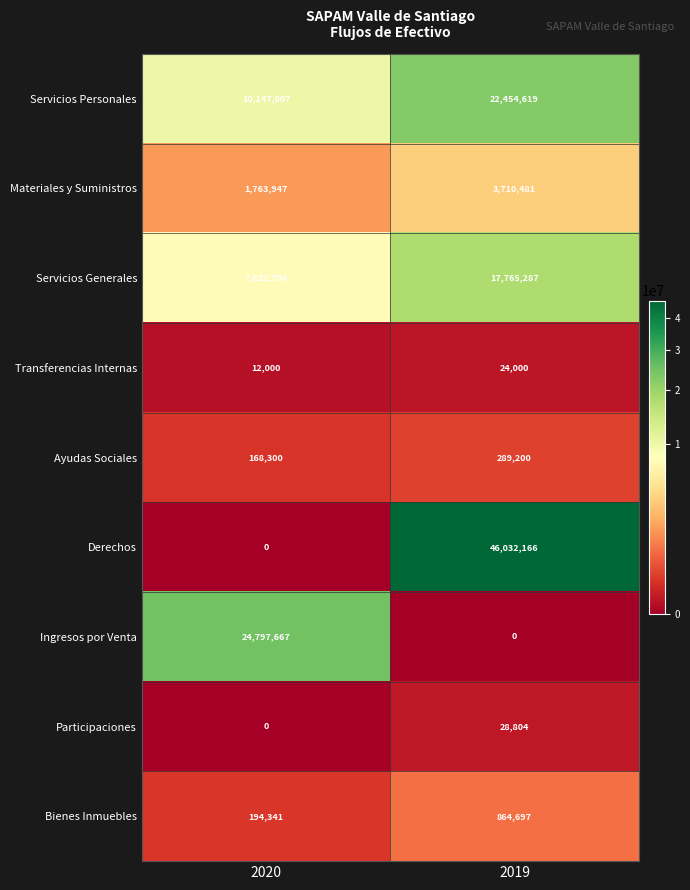

Which series changed the most between 2020 and 2019?

Derechos